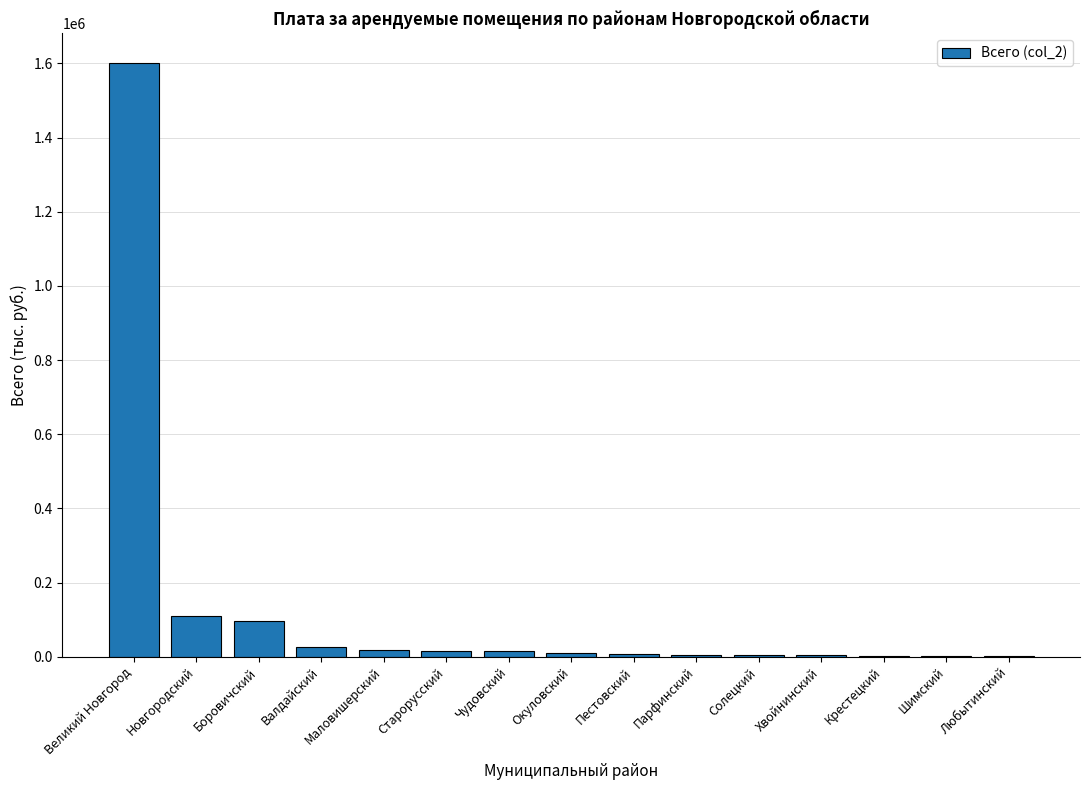

Which label corresponds to the largest value in the chart?

Великий Новгород